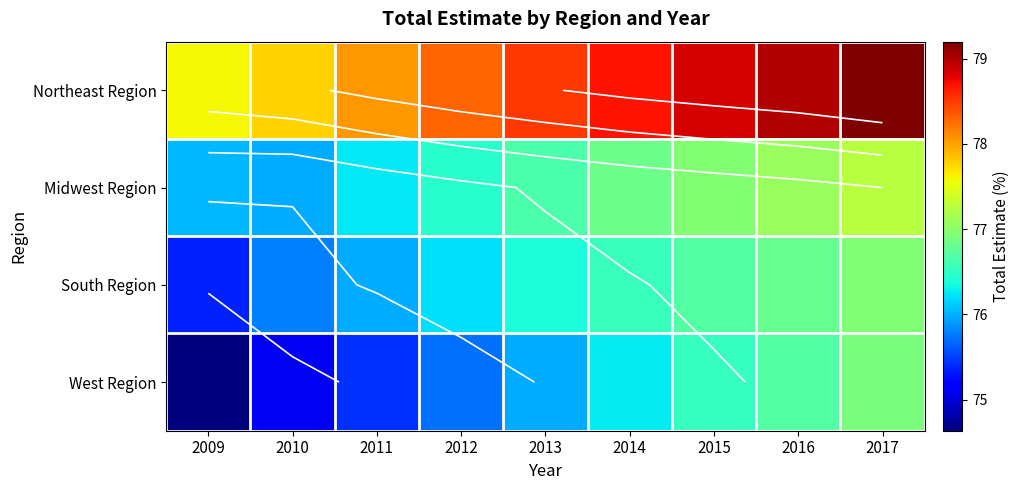

True or false: South Region has a value of 125.6 at 2009.

False